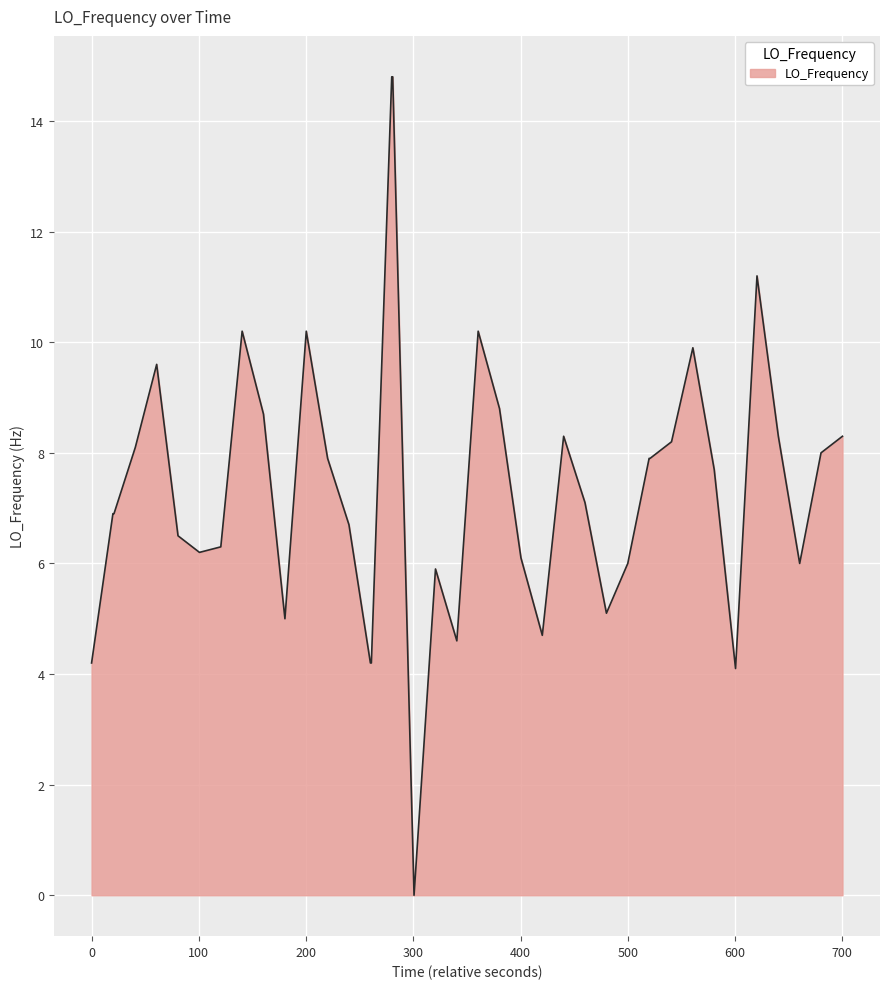

Count the number of categories in the chart.

40